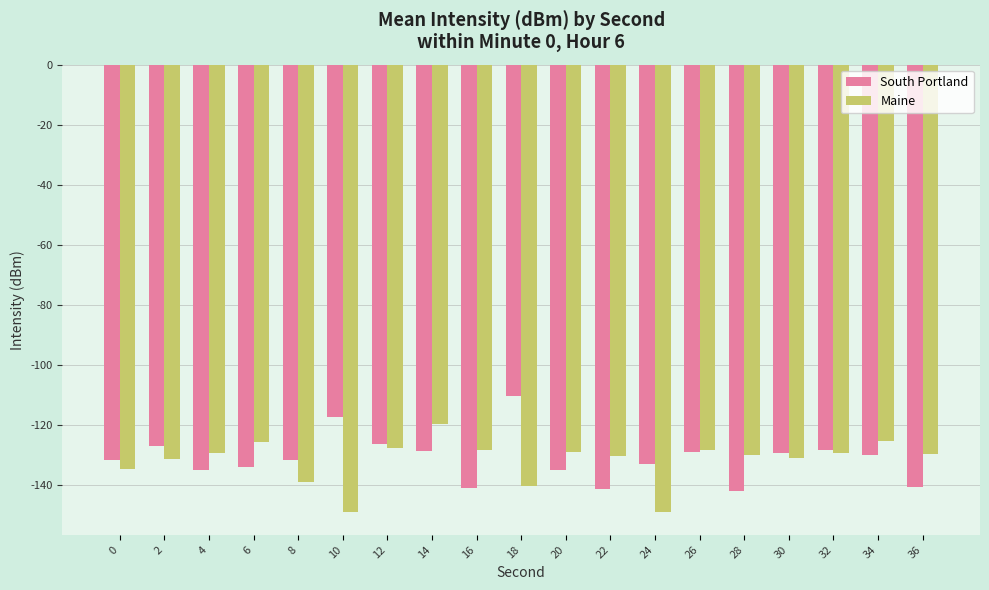

The South Portland series shows -128.8 at 26. True or false?

True